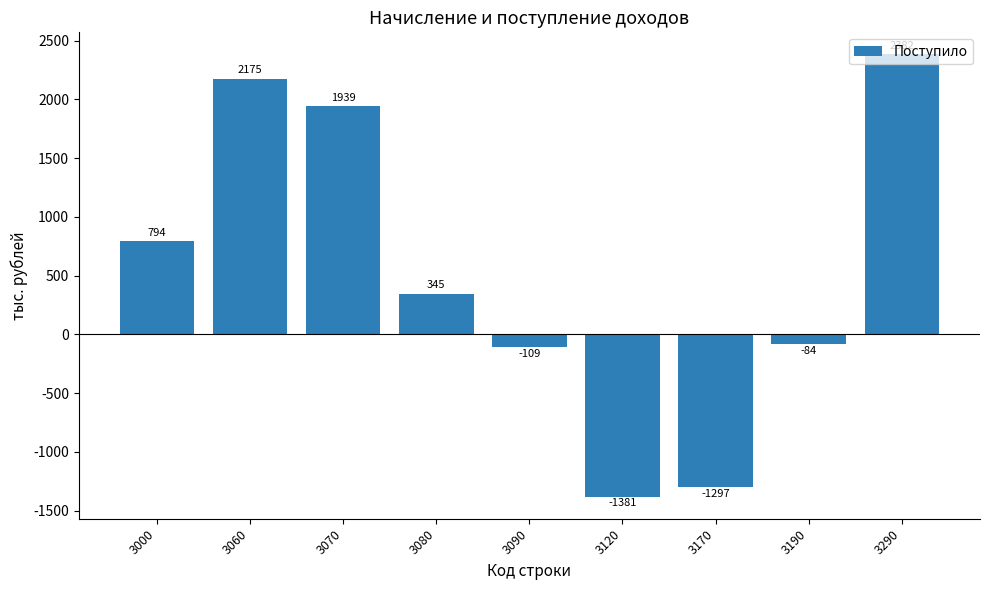

What is the maximum value shown in the chart?

2382